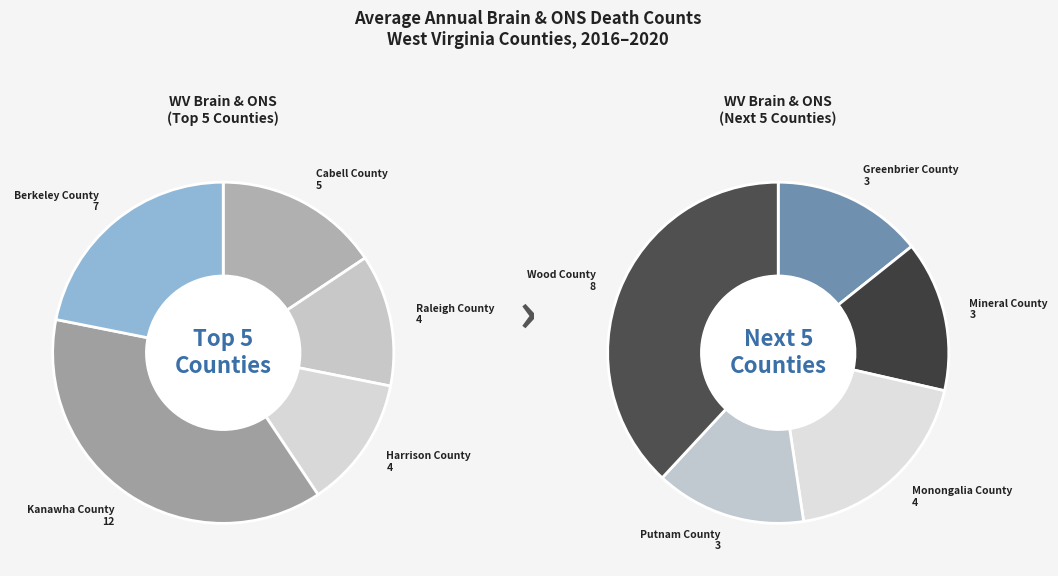

Is the sum of Berkeley County and Greenbrier County greater than half?

No